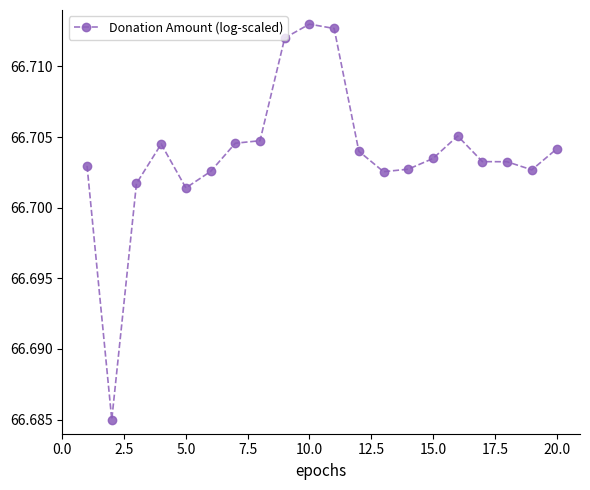

True or false: the data has more than 1 interior local peaks.

True